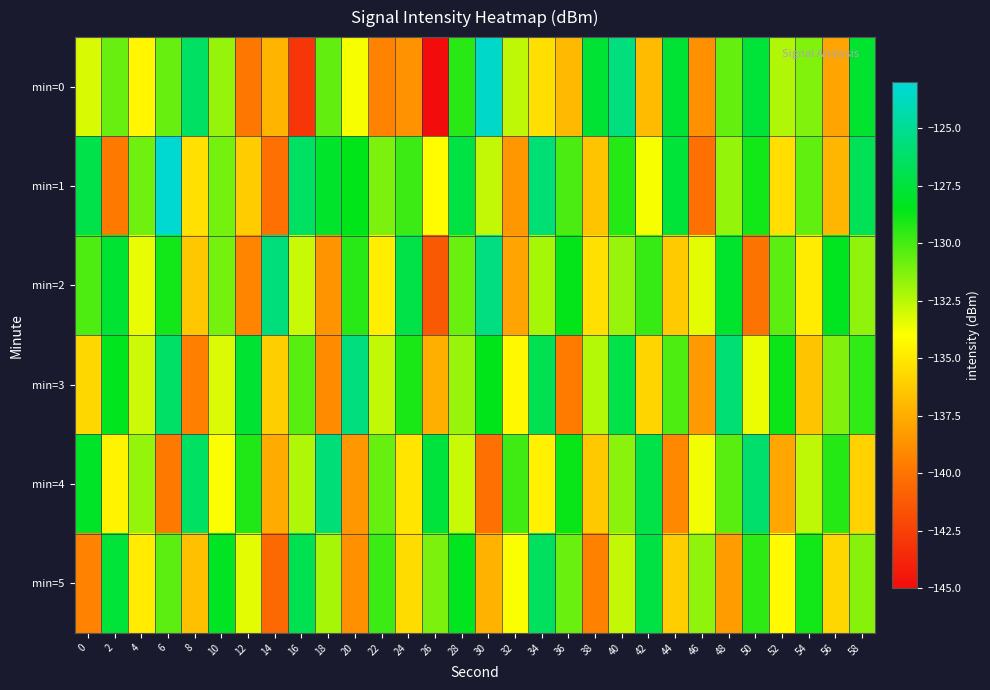

Reading left to right, extract all data points from this chart.

min=0: 0=-133.2	2=-130.8	4=-134.4	6=-130.7	8=-126.4	10=-131.7	12=-139.9	14=-137.1	16=-142.9	18=-130.6	20=-133.8	22=-139.3	24=-138.7	26=-145.2	28=-129.4	30=-123.4	32=-132.6	34=-135.4	36=-137.0	38=-127.7	40=-125.6	42=-136.9	44=-127.8	46=-138.8	48=-130.7	50=-127.6	52=-132.3	54=-131.3	56=-137.9	58=-127.9
min=1: 0=-127.1	2=-139.8	4=-130.9	6=-123.2	8=-135.3	10=-131.0	12=-136.2	14=-140.2	16=-126.4	18=-128.0	20=-128.5	22=-131.2	24=-129.8	26=-134.1	28=-127.3	30=-132.7	32=-138.4	34=-125.9	36=-130.1	38=-136.5	40=-129.3	42=-133.8	44=-127.6	46=-140.2	48=-131.7	50=-128.9	52=-135.4	54=-130.6	56=-137.1	58=-126.8
min=2: 0=-130.2	2=-127.8	4=-133.5	6=-128.9	8=-136.4	10=-131.0	12=-139.2	14=-125.7	16=-132.8	18=-138.6	20=-129.4	22=-134.7	24=-127.2	26=-141.3	28=-130.8	30=-125.5	32=-137.9	34=-132.1	36=-128.6	38=-135.3	40=-131.8	42=-129.7	44=-136.2	46=-133.4	48=-127.9	50=-140.1	52=-130.5	54=-134.8	56=-128.3	58=-131.6
min=3: 0=-135.7	2=-128.4	4=-132.9	6=-126.3	8=-139.5	10=-133.2	12=-127.8	14=-136.1	16=-130.4	18=-138.9	20=-125.6	22=-132.7	24=-129.1	26=-137.4	28=-131.8	30=-128.5	32=-134.3	34=-126.9	36=-139.7	38=-132.4	40=-127.1	42=-135.8	44=-130.2	46=-138.3	48=-125.9	50=-133.6	52=-128.8	54=-136.5	56=-131.3	58=-129.6
min=4: 0=-128.1	2=-134.5	4=-131.7	6=-139.8	8=-126.4	10=-133.9	12=-129.2	14=-137.6	16=-132.3	18=-125.8	20=-138.4	22=-130.7	24=-135.1	26=-127.5	28=-132.8	30=-140.2	32=-129.9	34=-134.6	36=-128.7	38=-136.3	40=-131.5	42=-127.2	44=-139.1	46=-133.7	48=-130.4	50=-126.1	52=-137.8	54=-132.6	56=-129.3	58=-135.9
min=5: 0=-139.3	2=-127.6	4=-134.8	6=-130.5	8=-136.7	10=-128.2	12=-133.4	14=-140.6	16=-126.9	18=-132.1	20=-138.7	22=-129.8	24=-135.5	26=-131.2	28=-128.4	30=-137.3	32=-133.9	34=-126.5	36=-130.8	38=-139.4	40=-132.7	42=-127.3	44=-136.1	46=-131.6	48=-138.2	50=-129.5	52=-134.2	54=-128.9	56=-135.7	58=-131.4